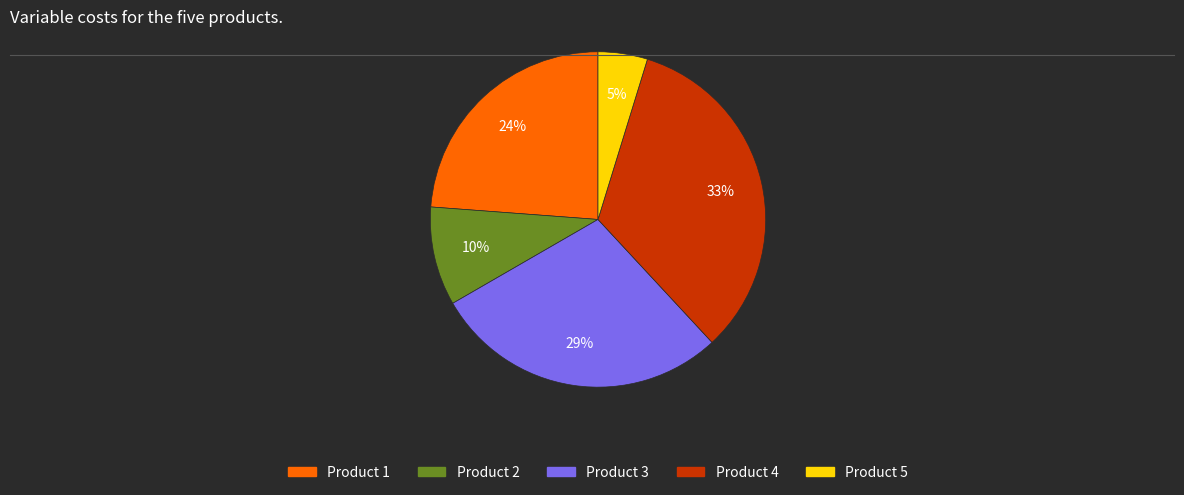

Is the sum of Product 5 and Product 3 greater than half?

No